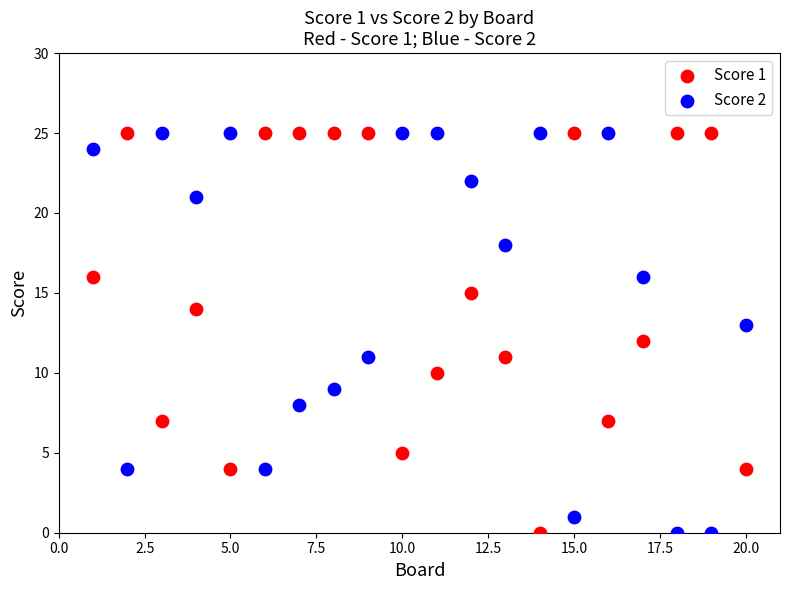

What is the X range (max minus min) for the scatter plot?

19